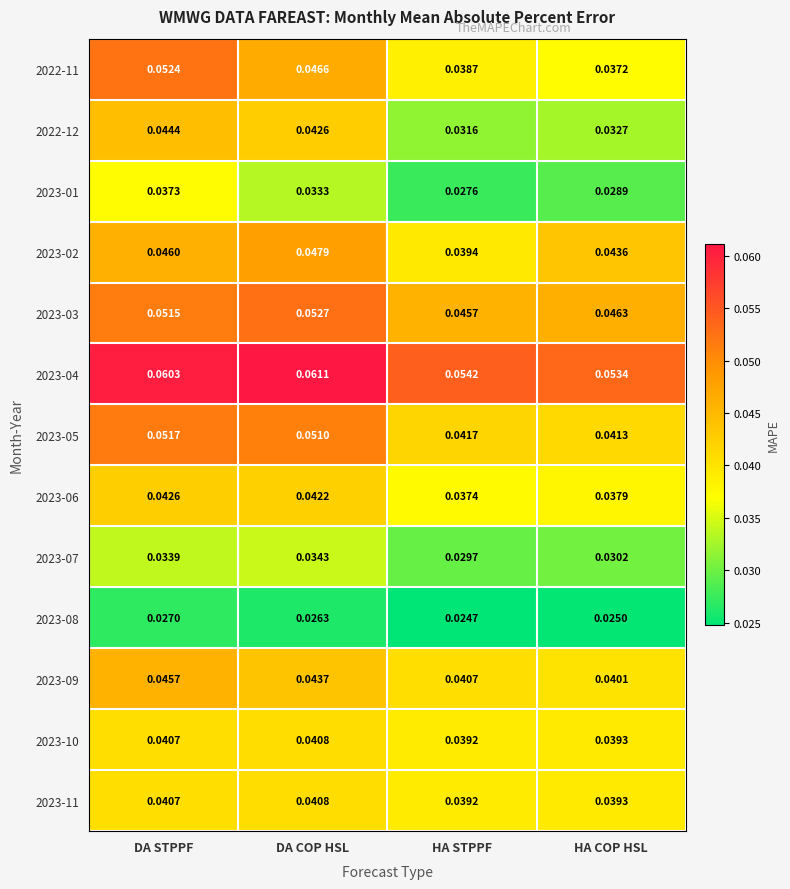

At how many categories does at least one series exceed 0?

4